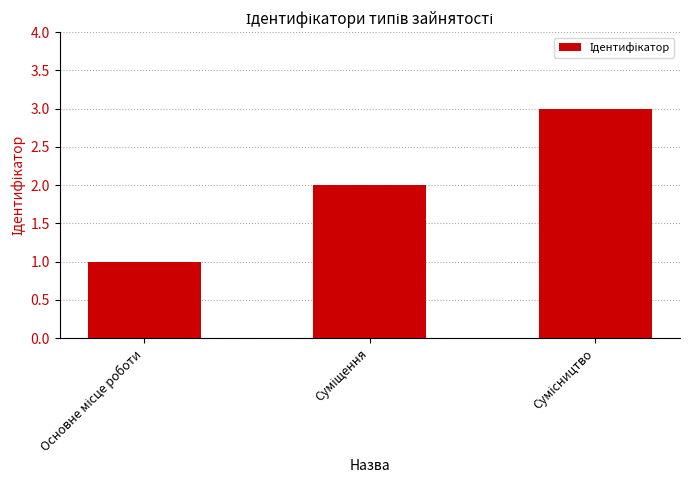

What is the maximum value shown in the chart?

3